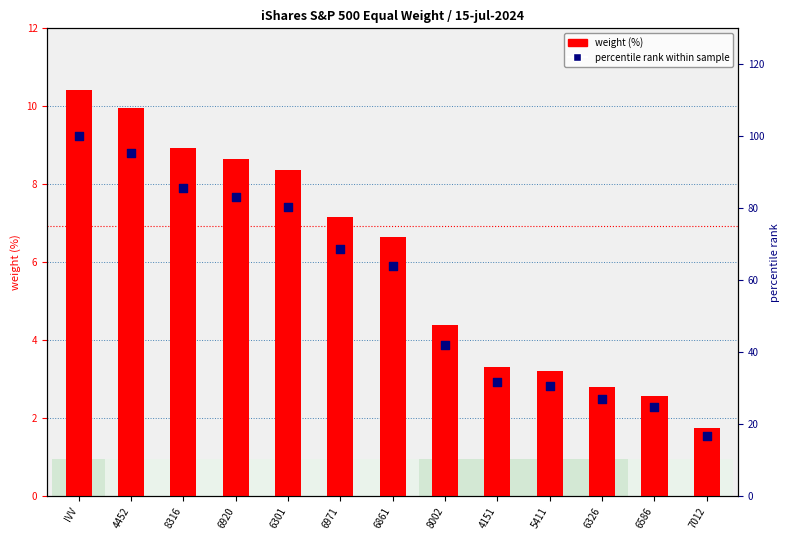

Which series has the largest total across all categories?

percentile rank within sample